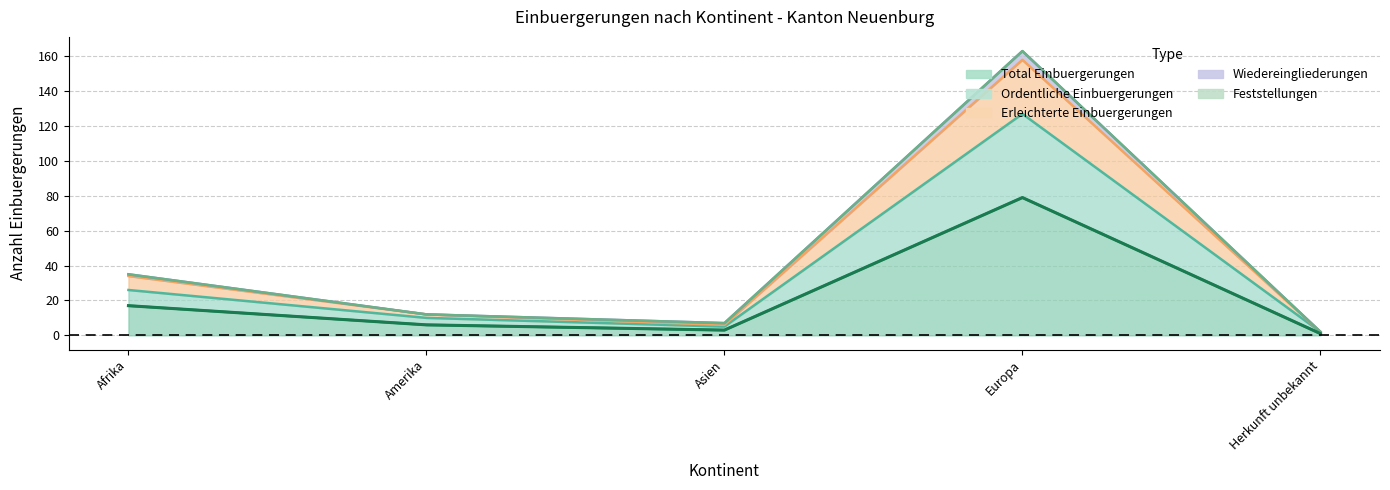

True or false: Erleichterte Einbuergerungen has a value of 8 at Amerika.

False